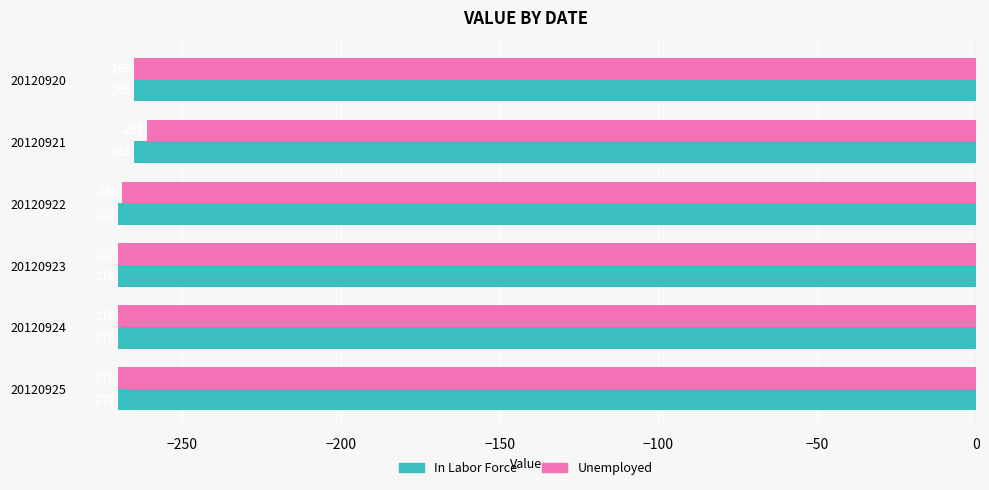

What is the lowest value of the Unemployed series?

-270